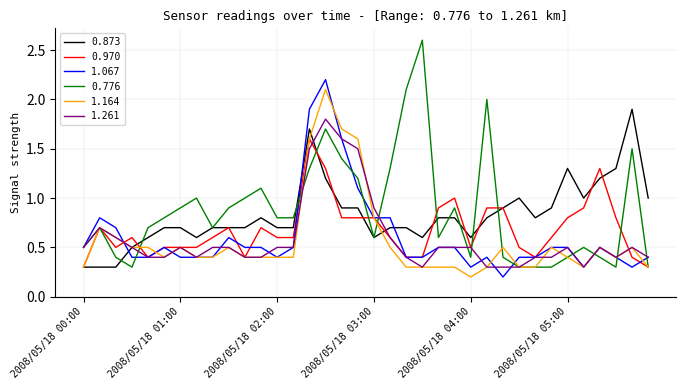

What is the sum of all 0.873 values?

29.9